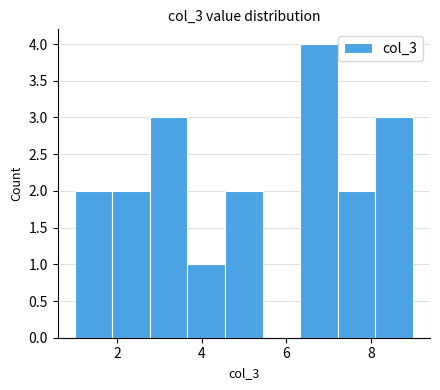

Reading left to right, transcribe this chart: for each bar, give the range it covers on the x-axis and its height. Neither the bar edges nor the heights are printed on the chart, so give them approximately, as read against the axes.

1.0 to 1.8: 2
1.8 to 2.8: 2
2.8 to 3.6: 3
3.6 to 4.6: 1
4.6 to 5.4: 2
5.4 to 6.4: 0
6.4 to 7.2: 4
7.2 to 8.2: 2
8.2 to 9.0: 3